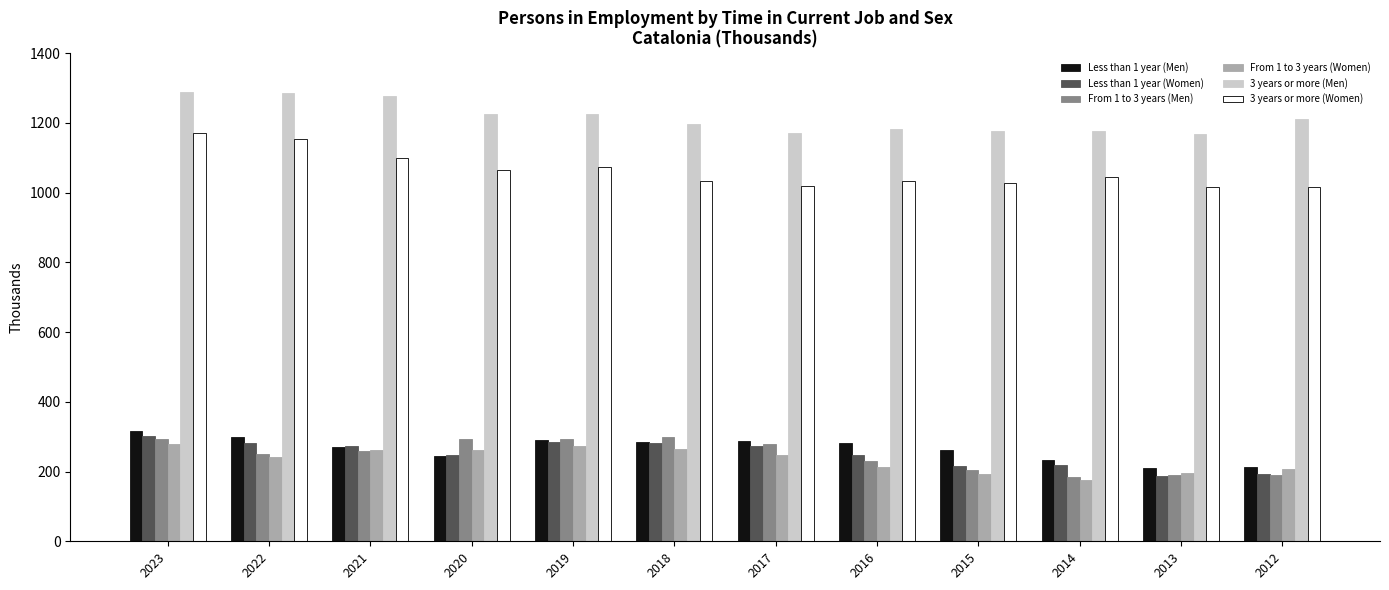

How many bars are there in each group?

6